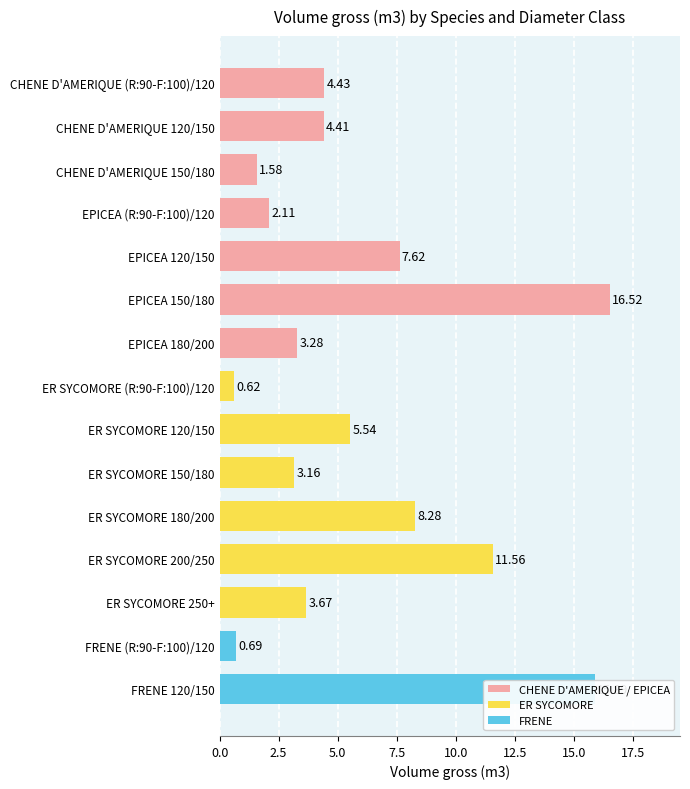

How many bars are there in total?

15